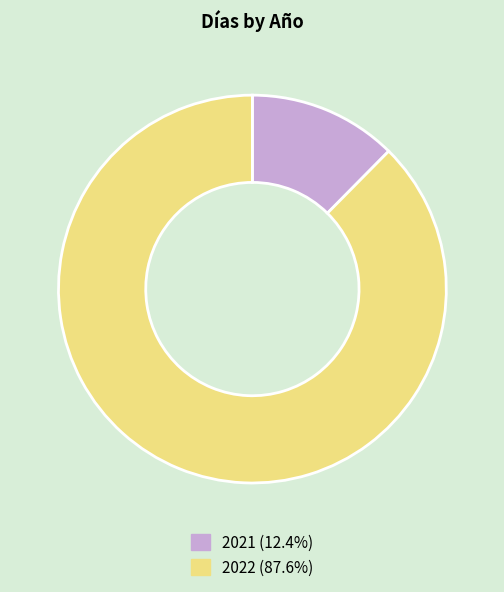

How many segments does this pie chart have?

2